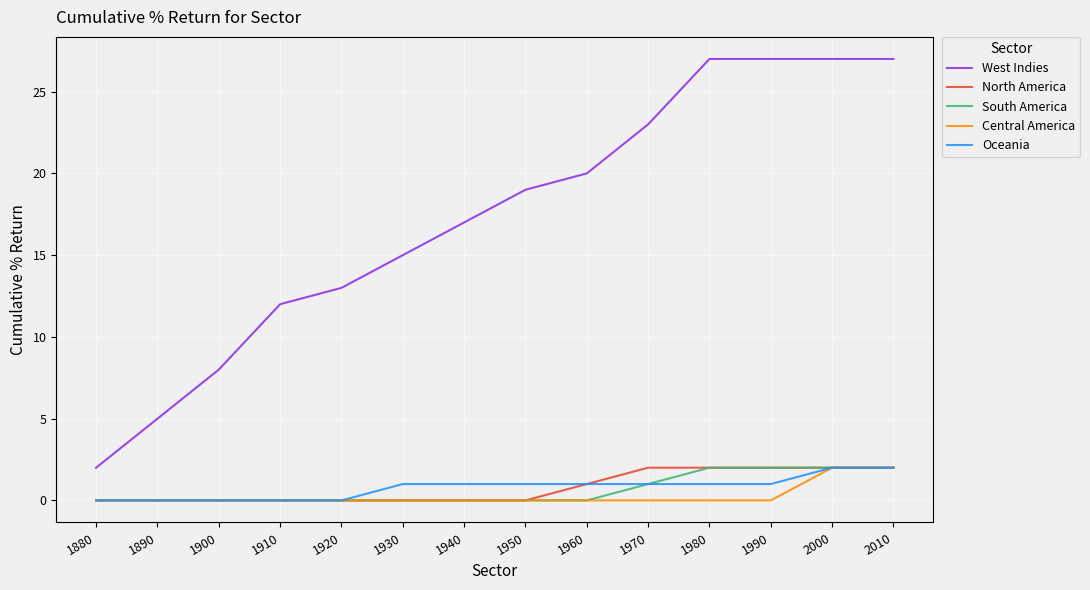

What are all the series names shown in the legend?

West Indies, North America, South America, Central America, Oceania